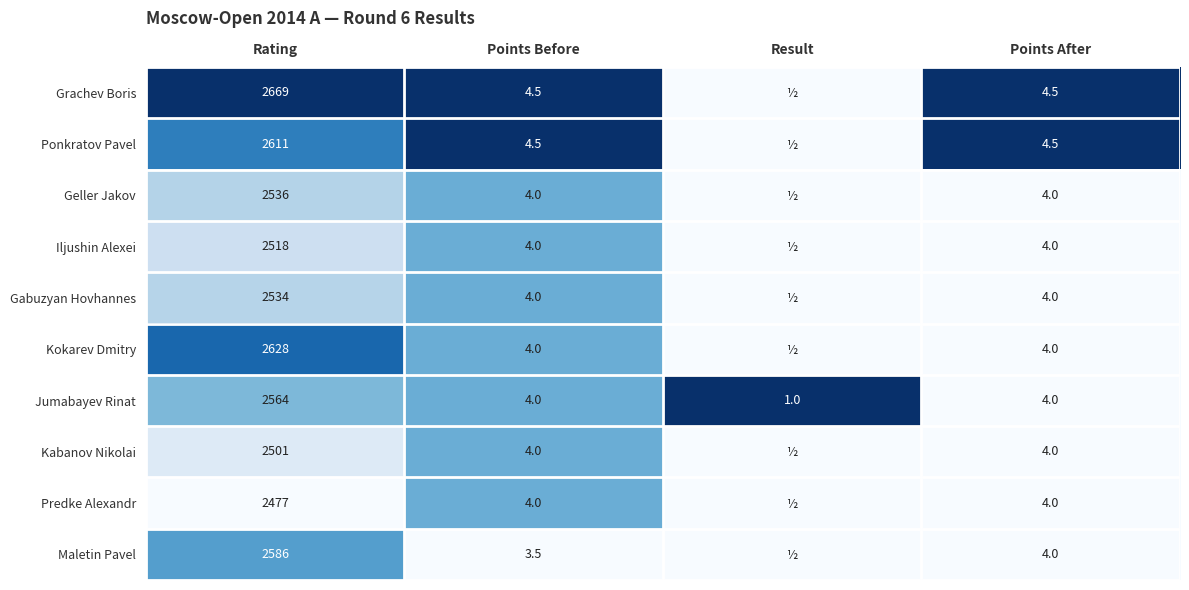

What is the total value across all series at Points Before?

40.5